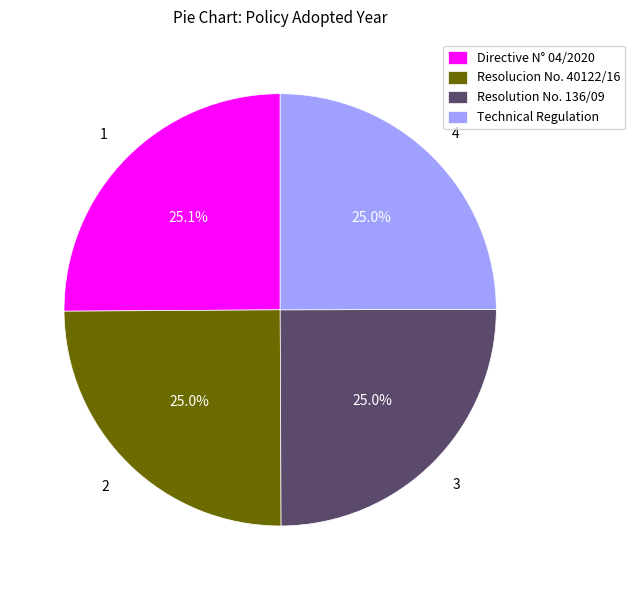

What is the ratio of the value at Resolution No. 136/09 to the value at Technical Regulation?

1.0